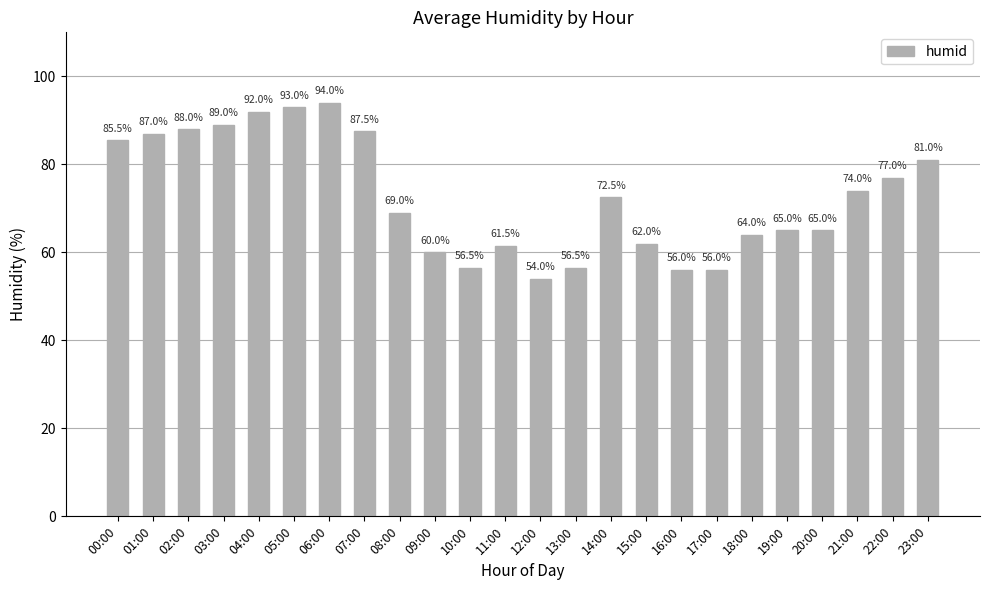

How many series are shown in this chart?

1